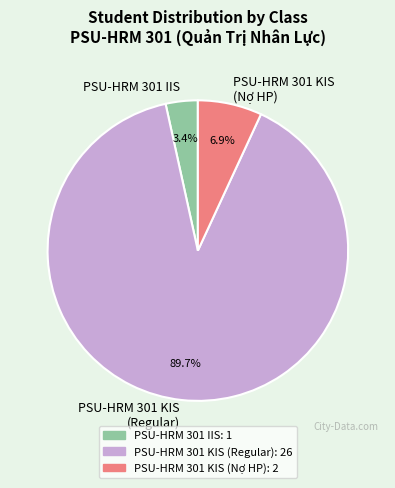

Does any single category account for the majority?

Yes